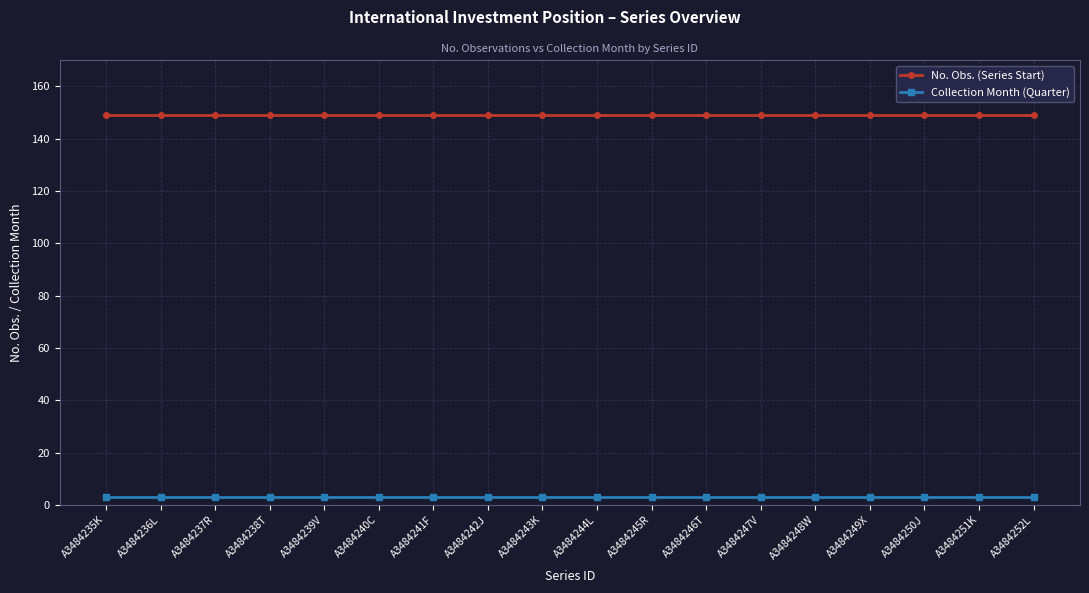

True or false: Collection Month (Quarter) has a value of 3 at A3484245R.

True